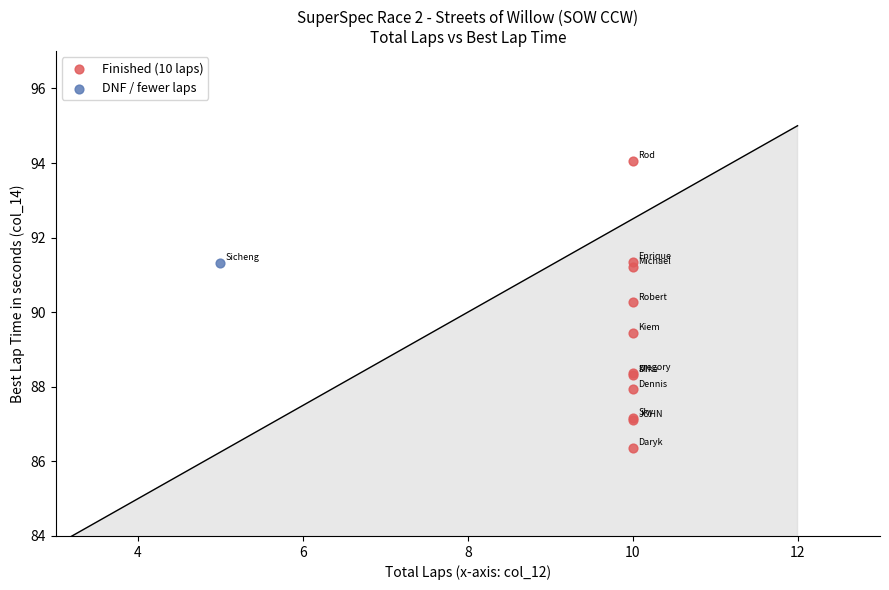

What are all the series names shown in the legend?

Finished (10 laps), DNF / fewer laps